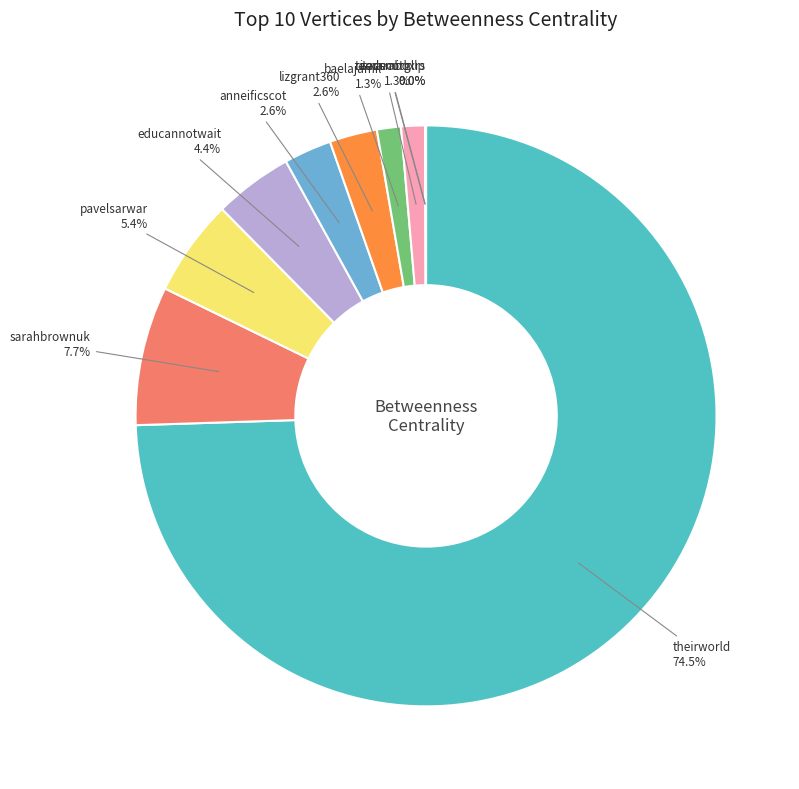

Which has a higher value, pavelsarwar or educannotwait?

pavelsarwar